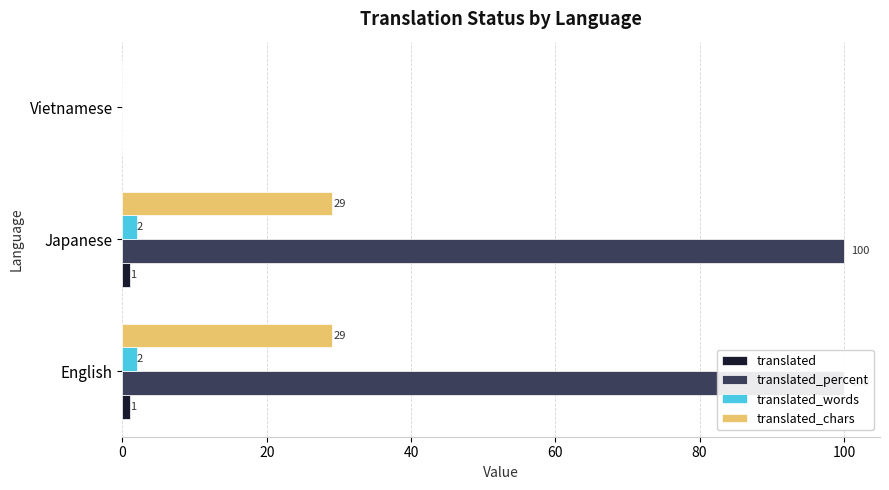

What is the difference between the maximum and minimum values in the translated_percent series?

100